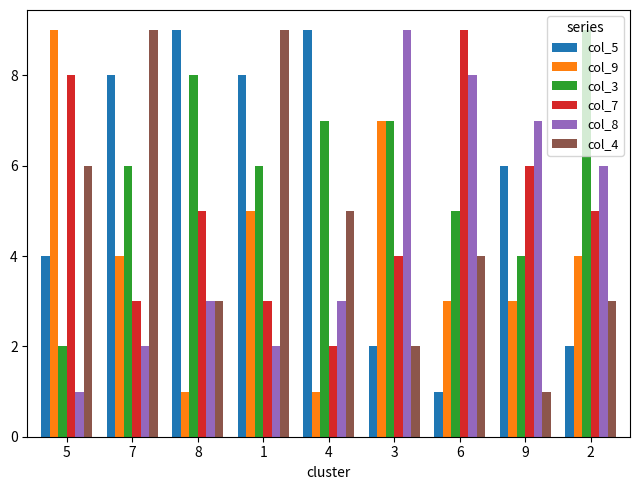

Reading left to right, extract all data points from this chart.

col_5: 4	8	9	8	9	2	1	6	2
col_9: 9	4	1	5	1	7	3	3	4
col_3: 2	6	8	6	7	7	5	4	9
col_7: 8	3	5	3	2	4	9	6	5
col_8: 1	2	3	2	3	9	8	7	6
col_4: 6	9	3	9	5	2	4	1	3